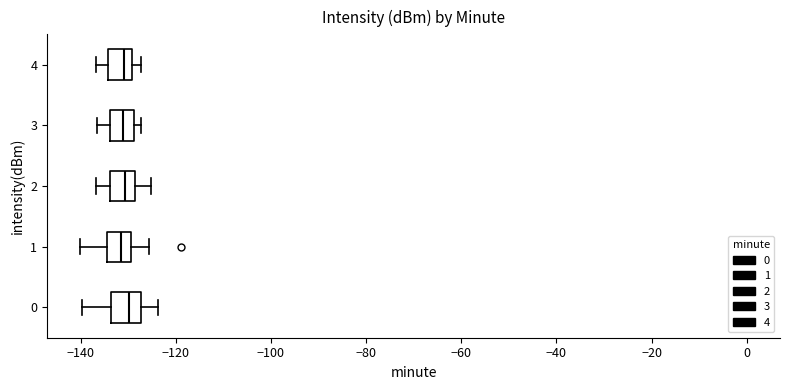

Where does the left whisker of the box at y = 4 end on the x-axis? The values are not printed on the chart, so give them approximately, as read against the axis.

-136